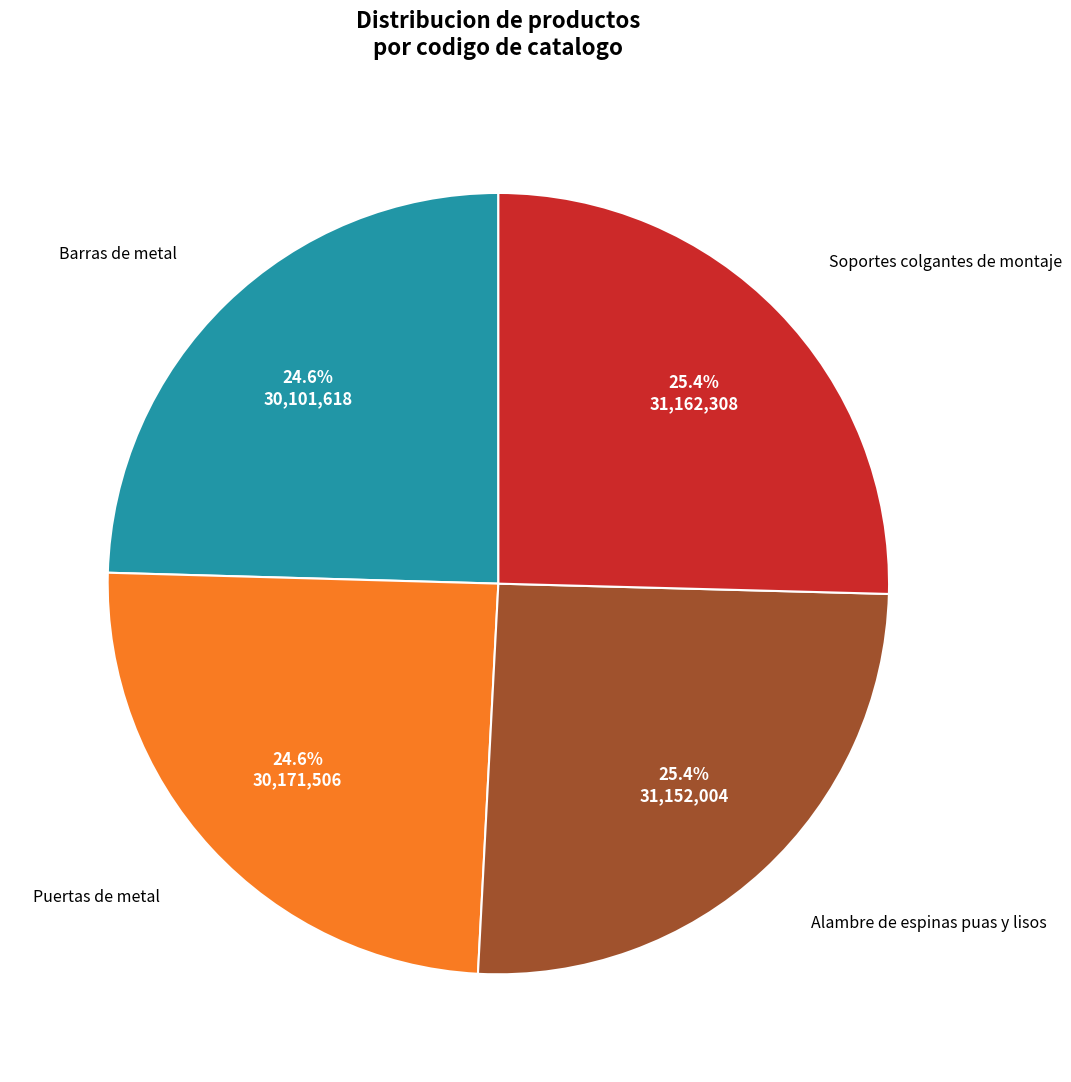

To the nearest percent, what is the combined percentage of Soportes colgantes de montaje and Alambre de espinas puas y lisos?

51%